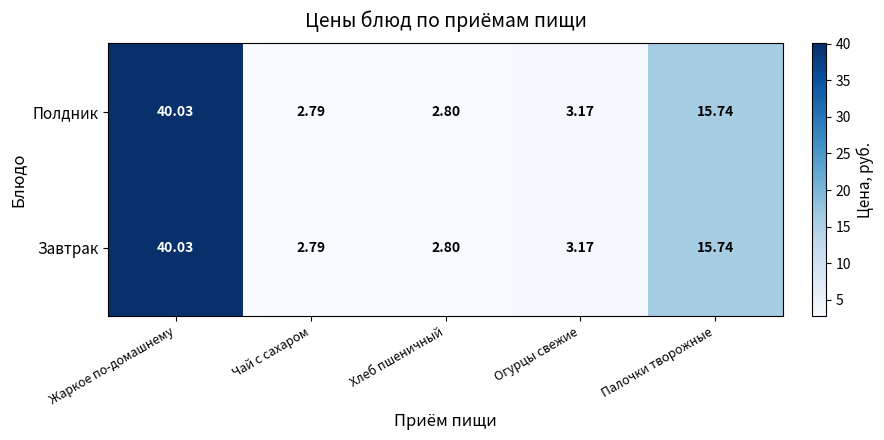

What is the total value across all series at Жаркое по-домашнему?

80.1